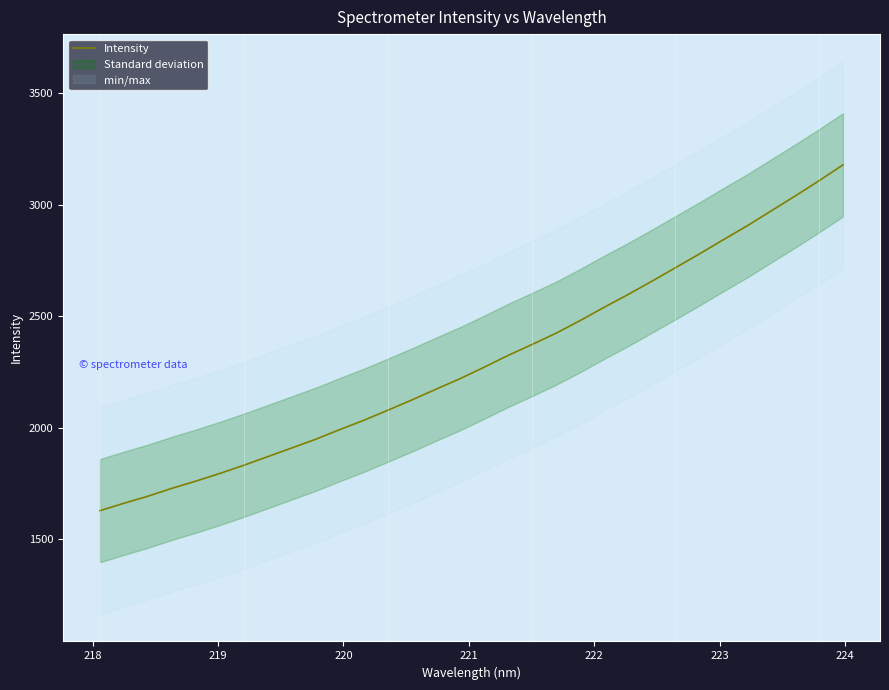

What is the lowest value of the Intensity series?

1628.6